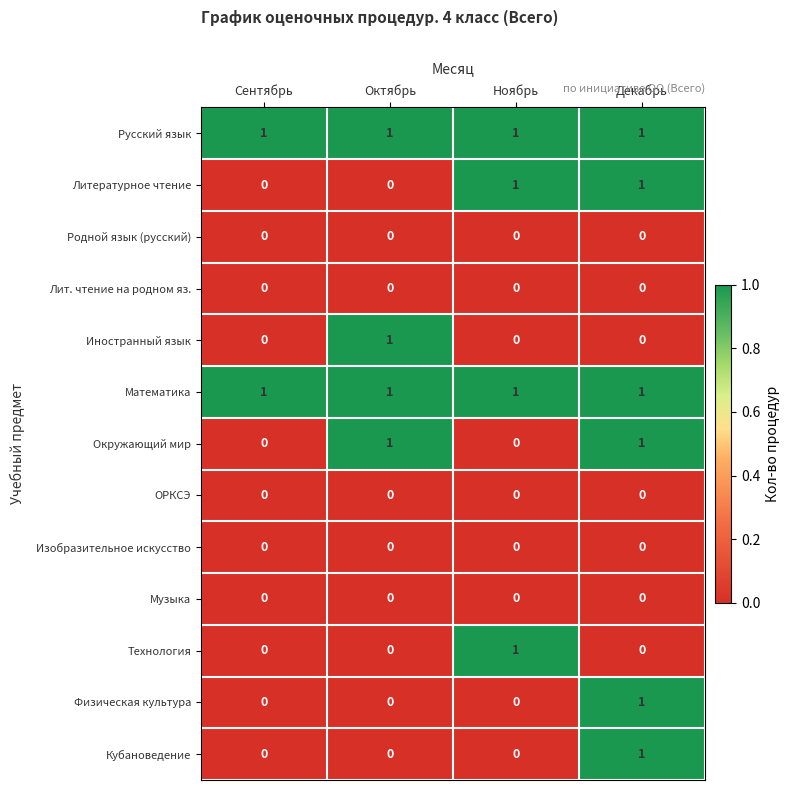

Count the Технология values in the range 0 to 1.

4